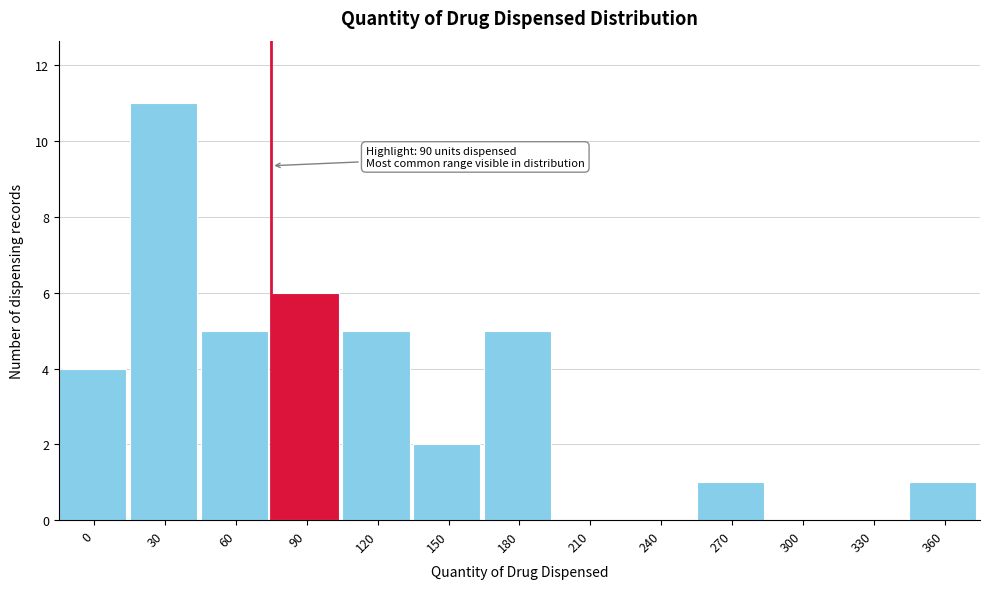

Reading right to left, extract all data points from this chart.

360=1	330=0	300=0	270=1	240=0	210=0	180=5	150=2	120=5	90=6	60=5	30=11	0=4